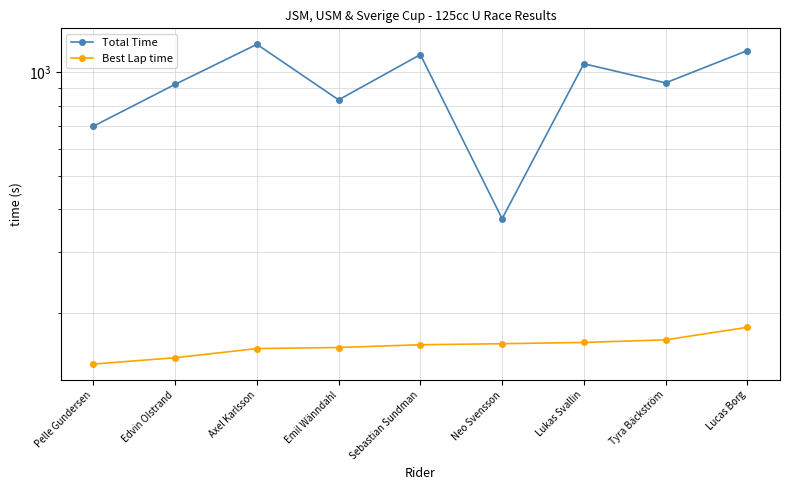

The value of Total Time at Tyra Bäckström is 1404.8. True or false?

False